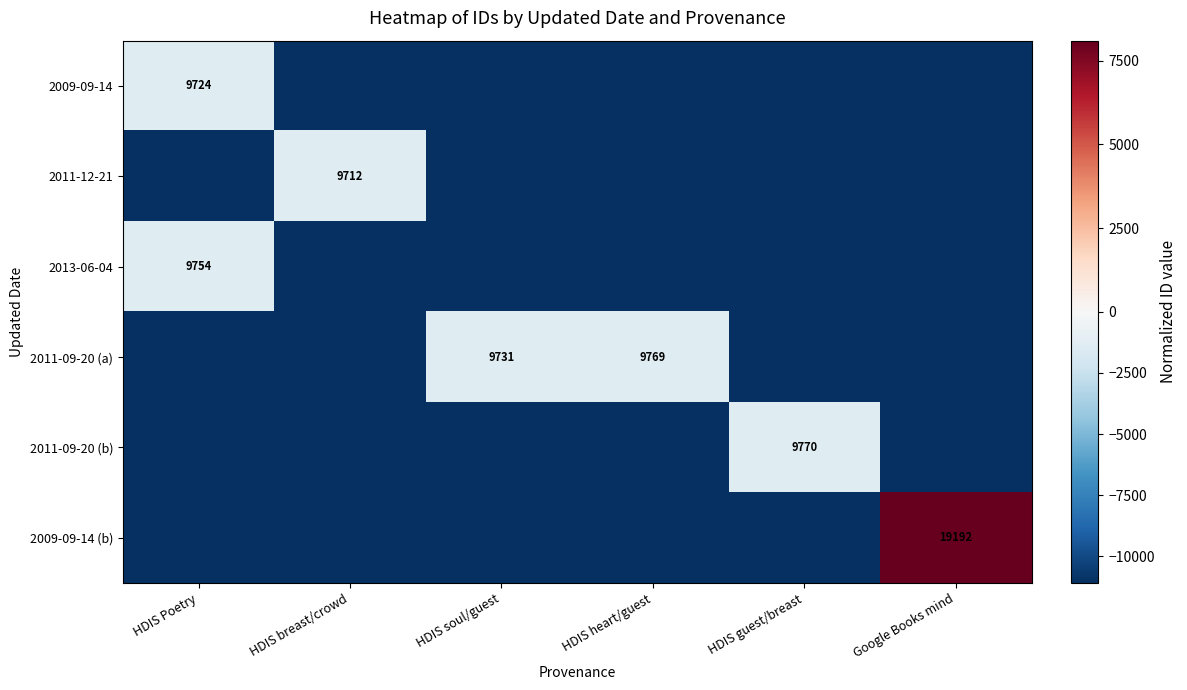

Between HDIS Poetry and Google Books mind, which series saw the biggest shift?

2009-09-14 (b)